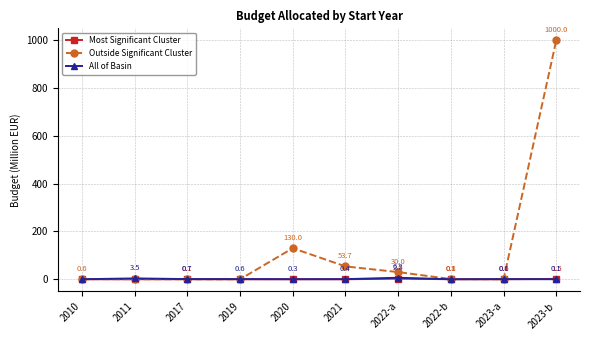

At which category does All of Basin reach its first local peak?

2011